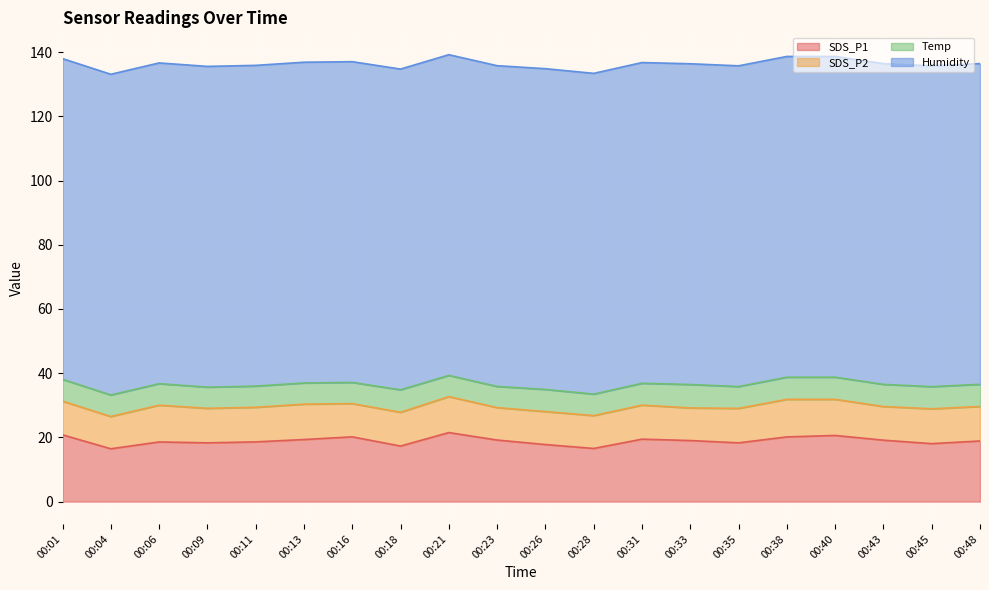

True or false: Humidity and SDS_P1 cross at least once.

False